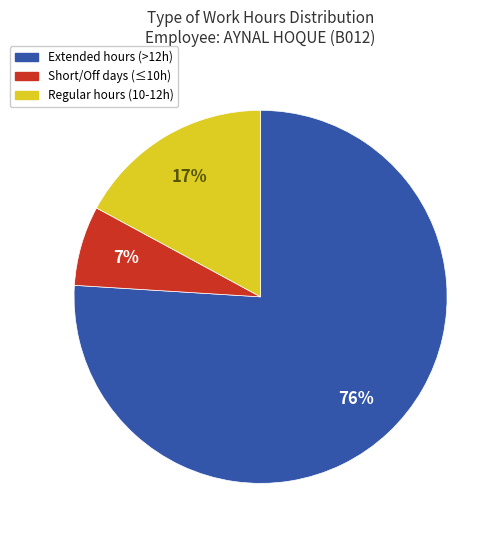

To the nearest percent, what percentage of the pie is Extended hours (>12h)?

76%